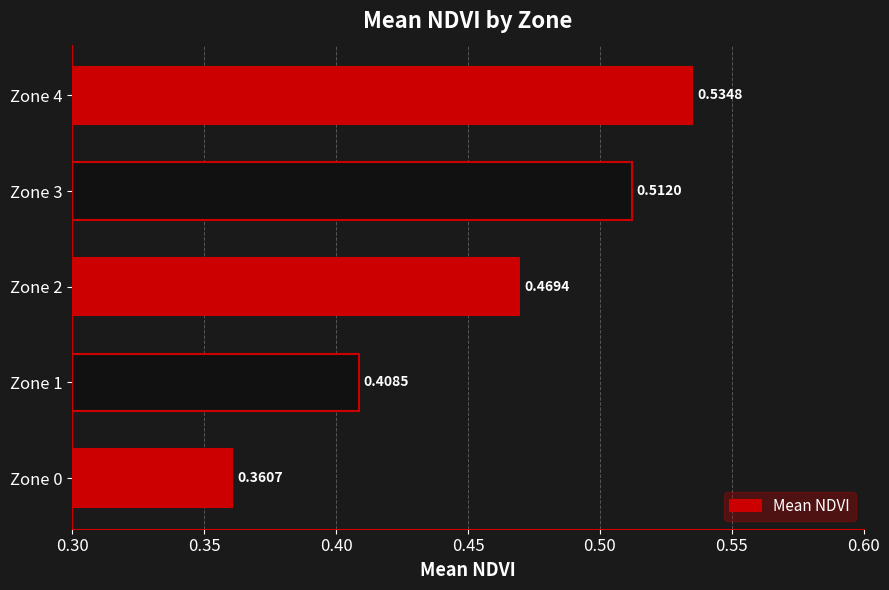

Rank the categories by value from lowest to highest.

Zone 0, Zone 1, Zone 2, Zone 3, Zone 4